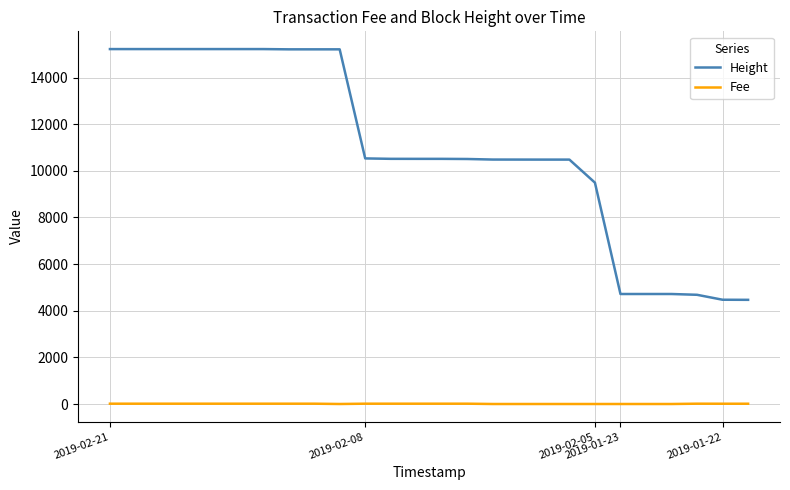

Which series has the widest spread of values?

Height